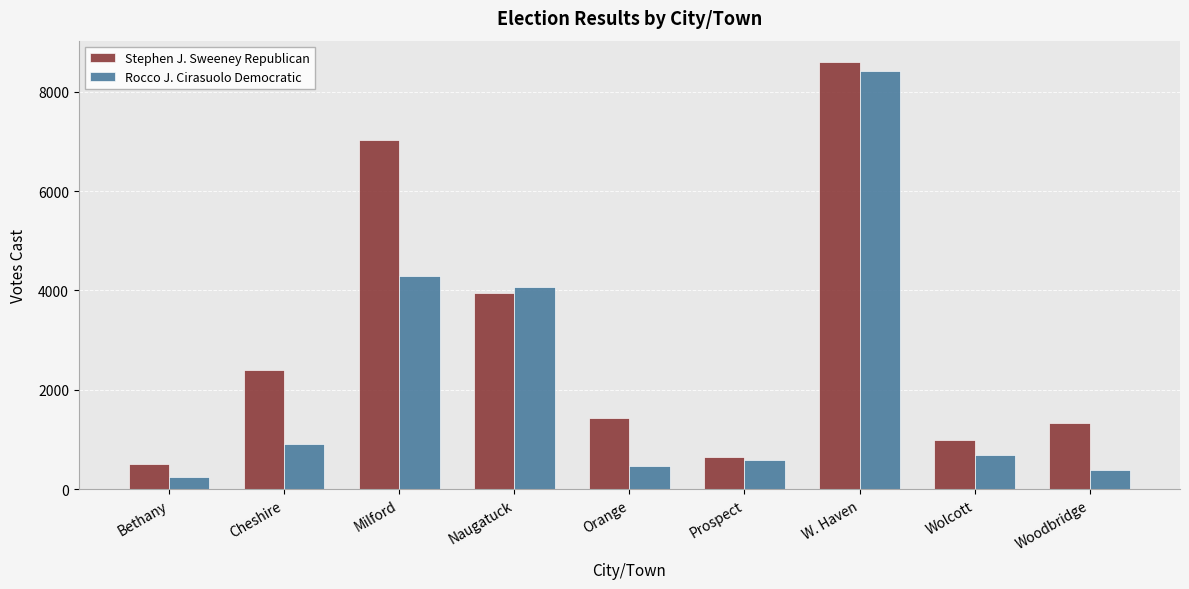

What is the maximum value for Rocco J. Cirasuolo Democratic?

8407